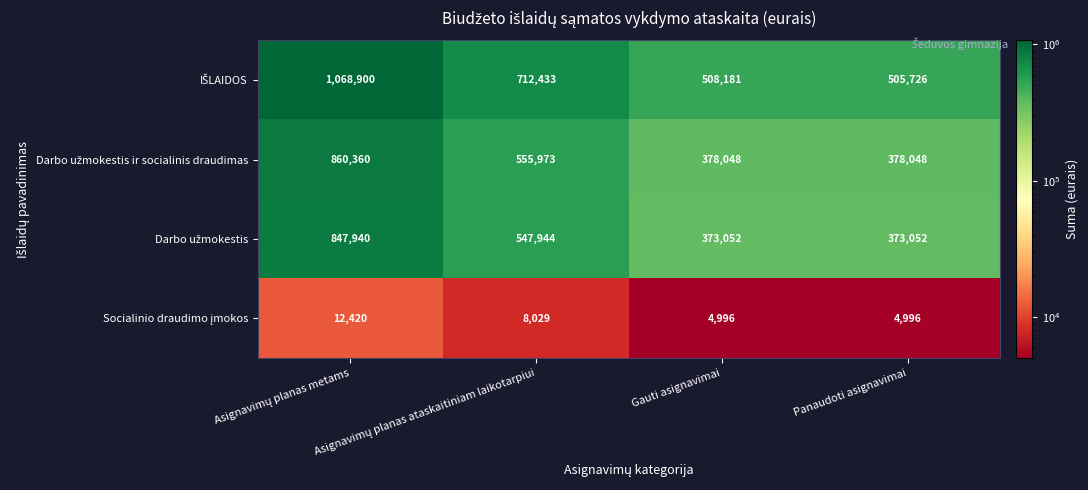

What is the total value across all series at Gauti asignavimai?

1264277